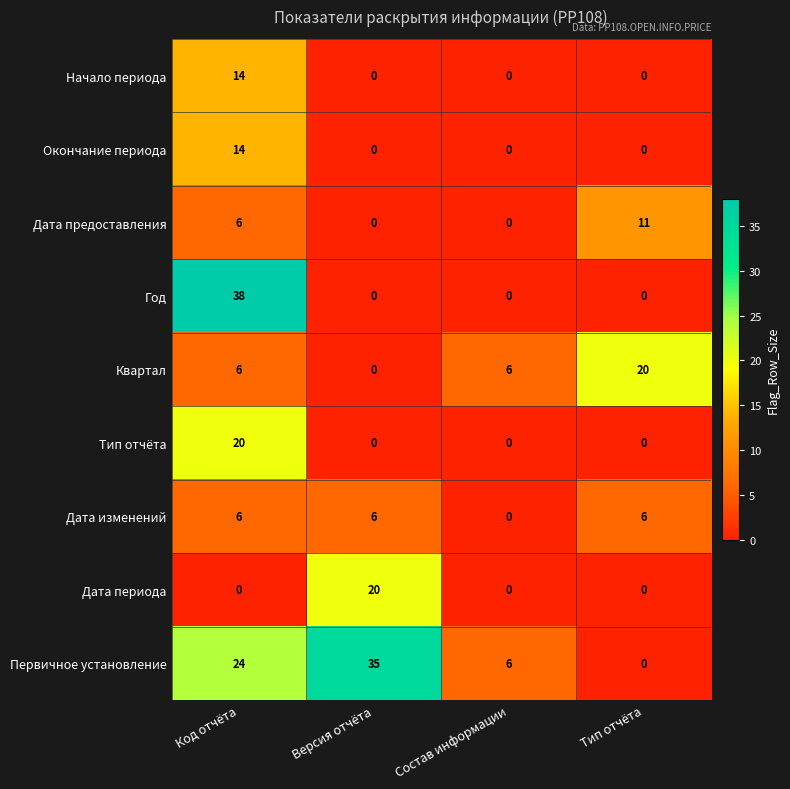

Which category has the highest value in the Дата предоставления series?

Тип отчёта